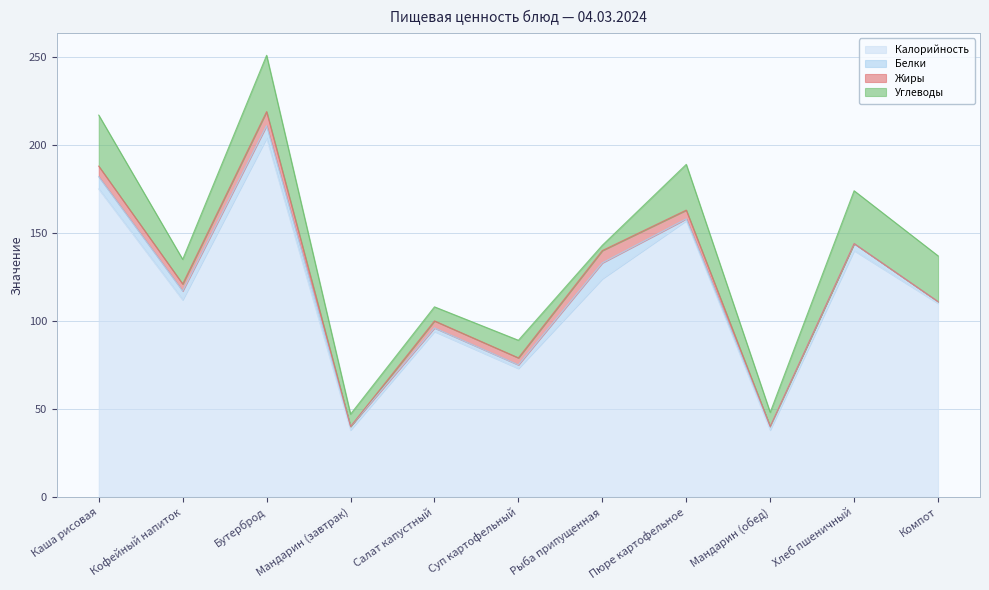

In Углеводы, how many points are lower than both neighbors (excluding endpoints)?

4